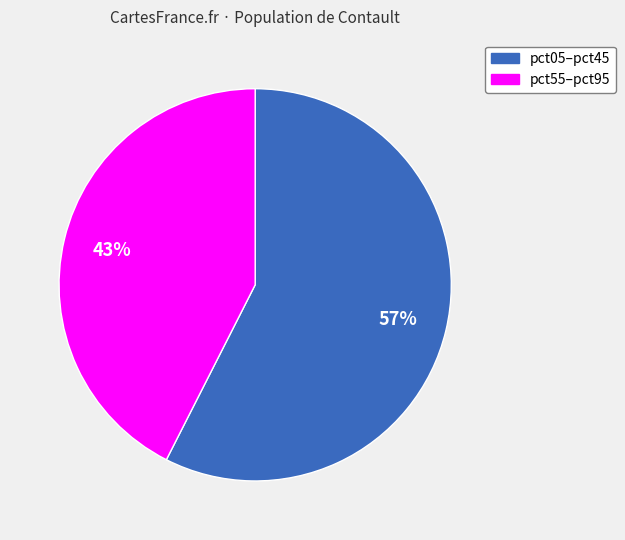

Is there a majority slice in this chart?

Yes